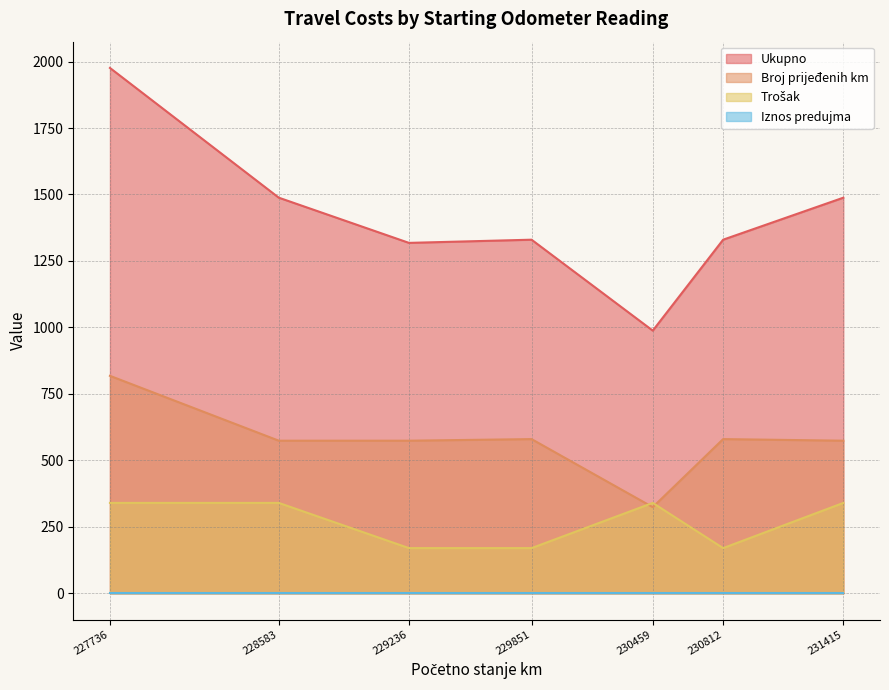

What is the approximate value of Broj prijeđenih km at 231415, to the nearest 10?

570